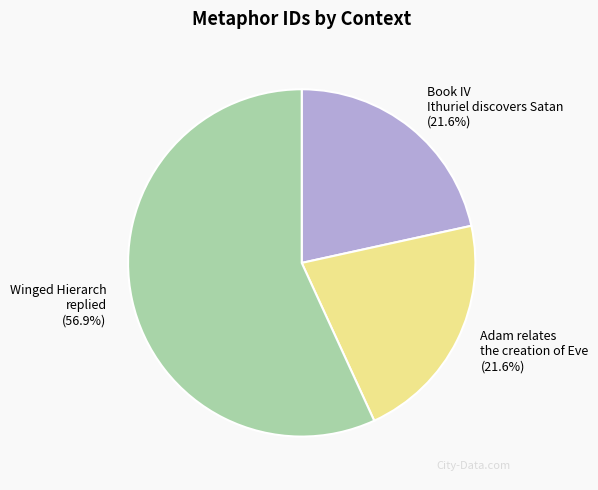

What is the majority slice?

Winged Hierarch replied